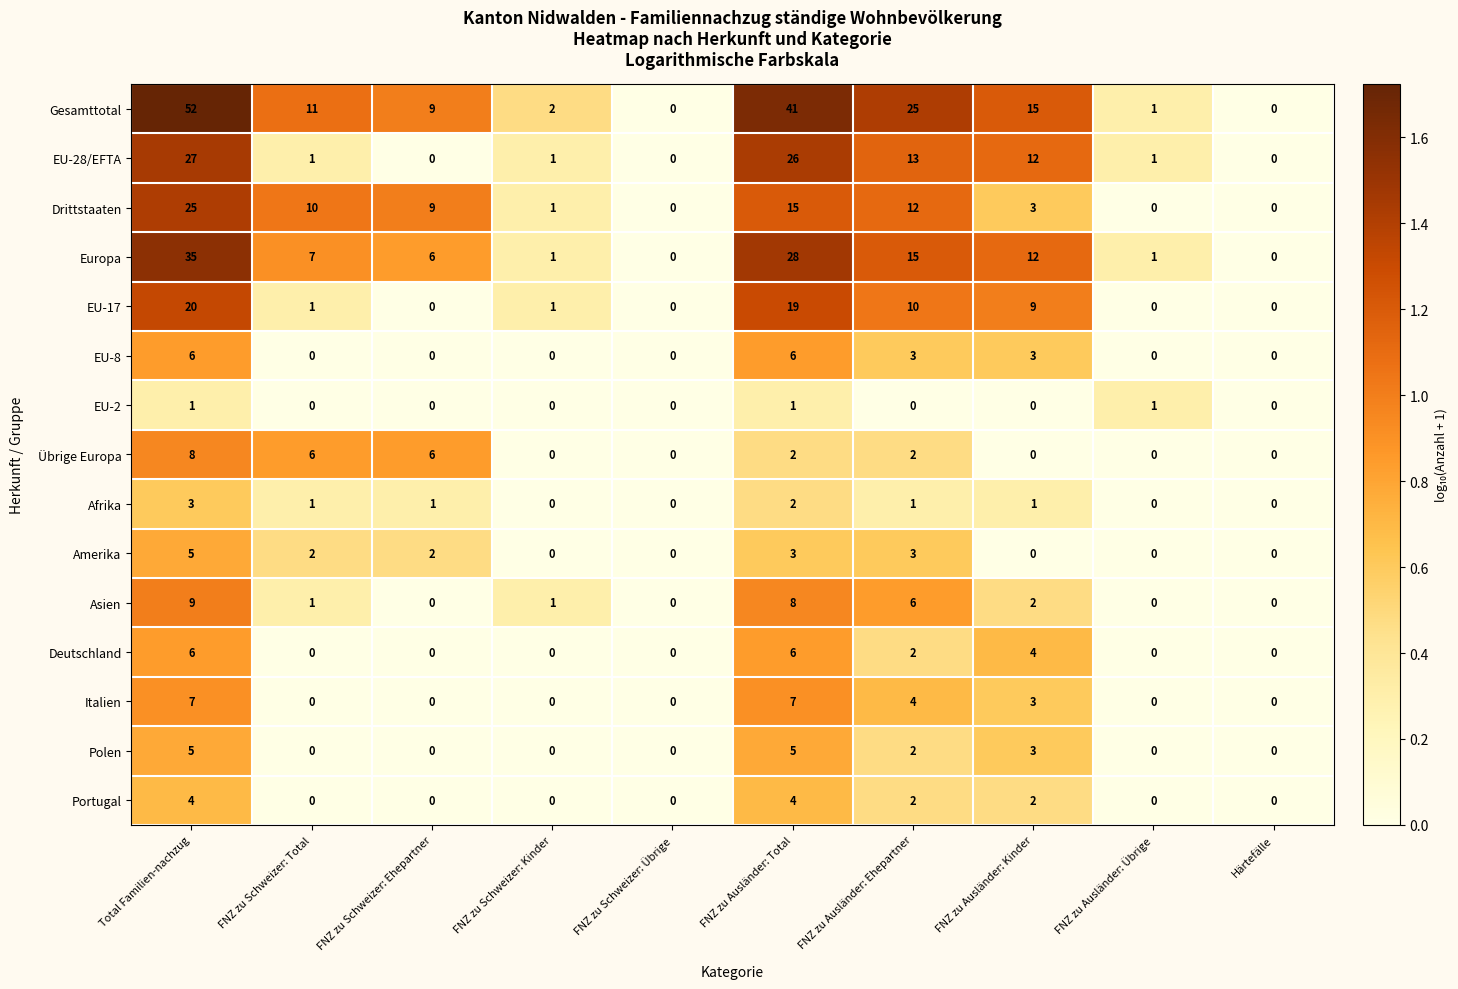

Which category has the highest value across all series?

Total Familien-nachzug